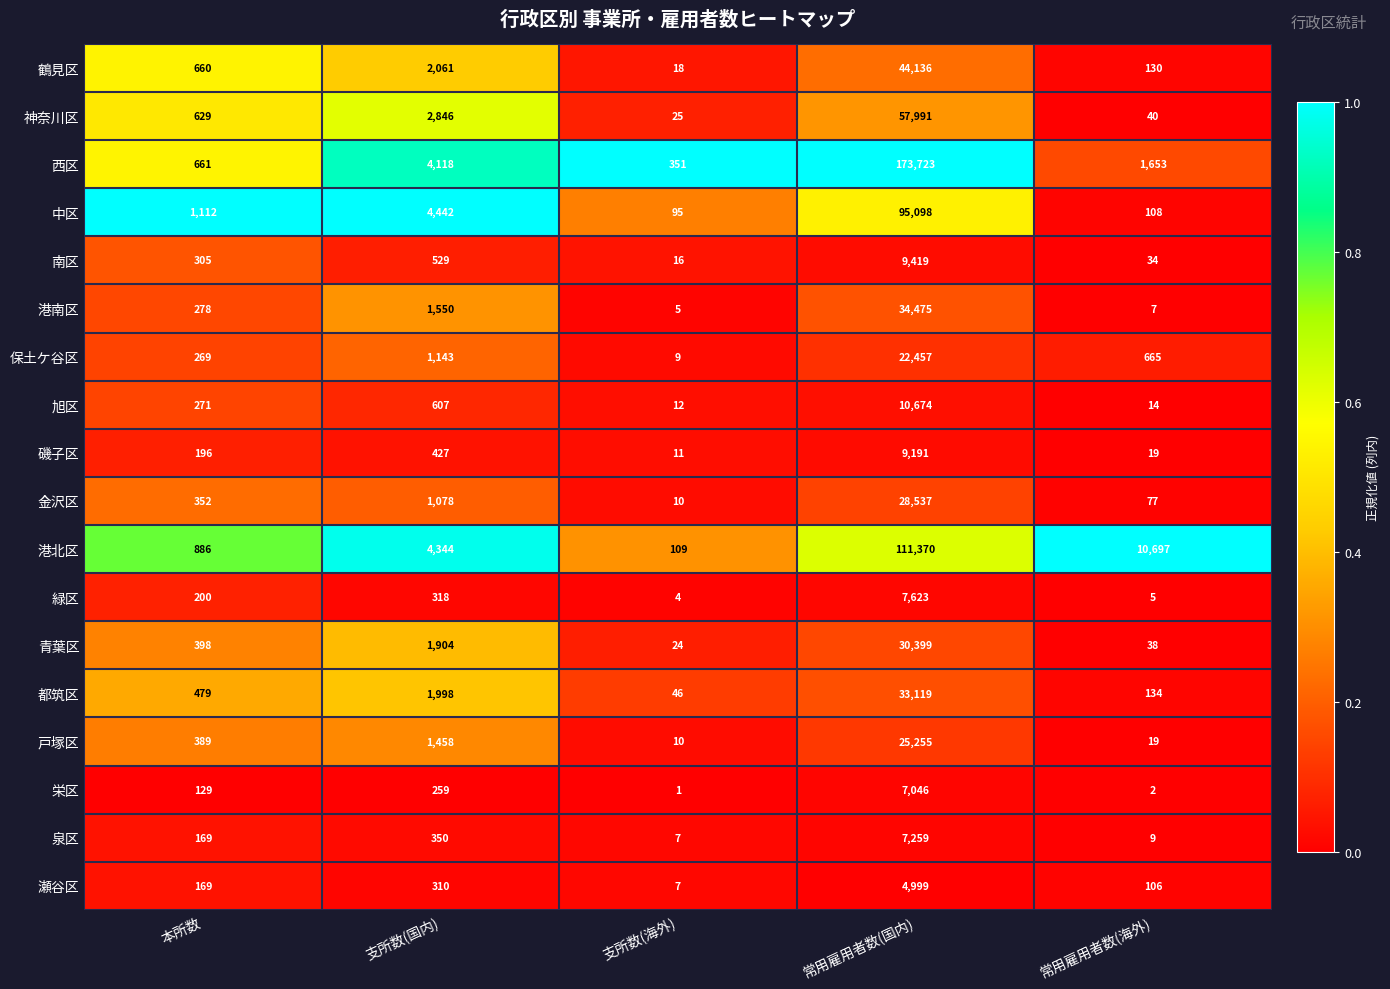

List the series in order of their peak value, lowest first.

瀬谷区, 栄区, 泉区, 緑区, 磯子区, 南区, 旭区, 保土ケ谷区, 戸塚区, 金沢区, 青葉区, 都筑区, 港南区, 鶴見区, 神奈川区, 中区, 港北区, 西区